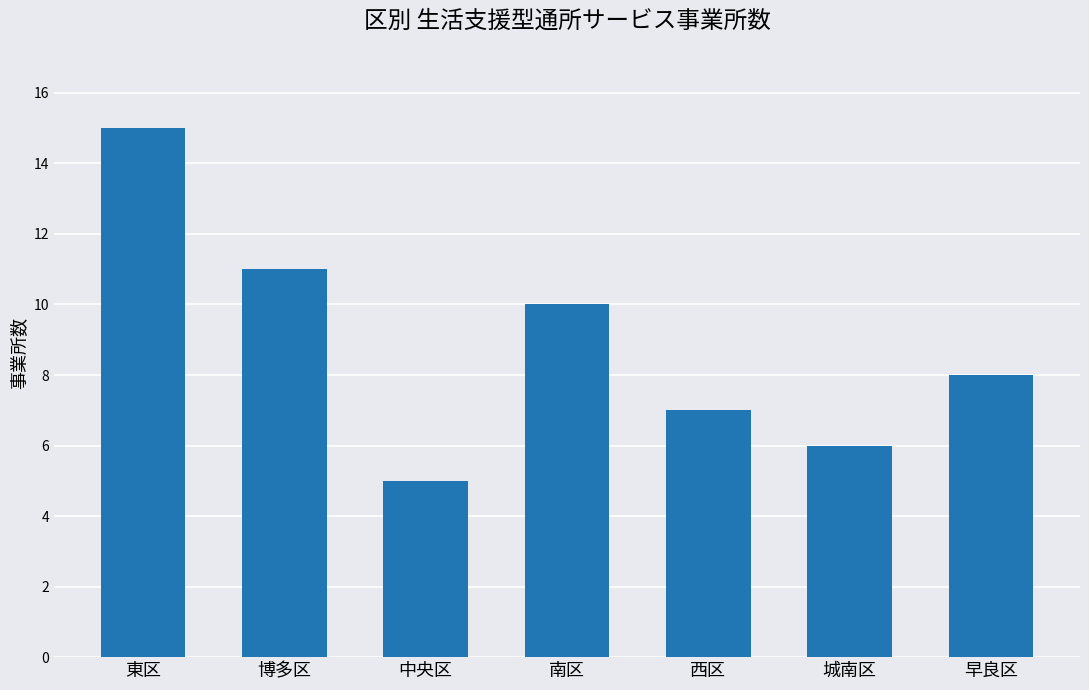

At which label does the data first exceed 8?

東区